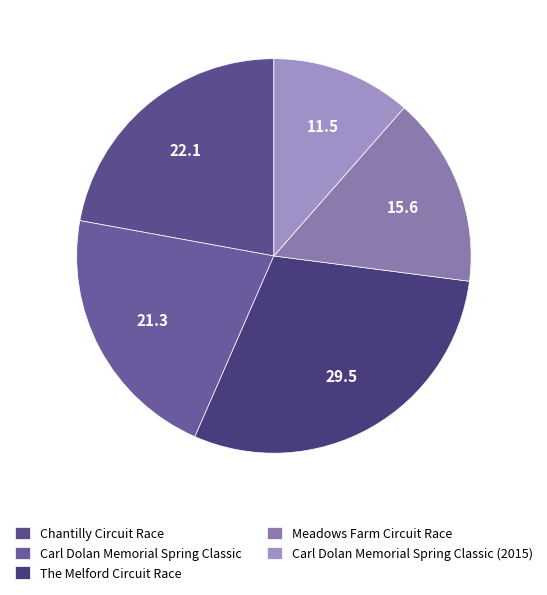

What is the ratio of the value at The Melford Circuit Race to the value at Carl Dolan Memorial Spring Classic?

1.4